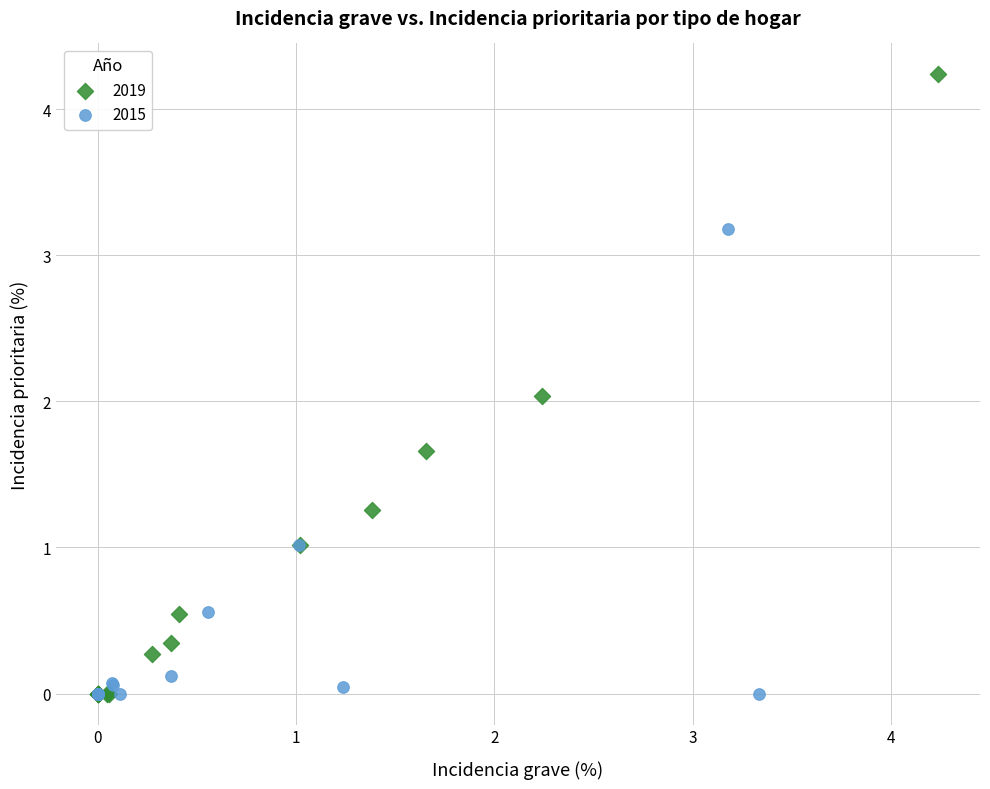

Which series has the largest Y range (max minus min)?

2019